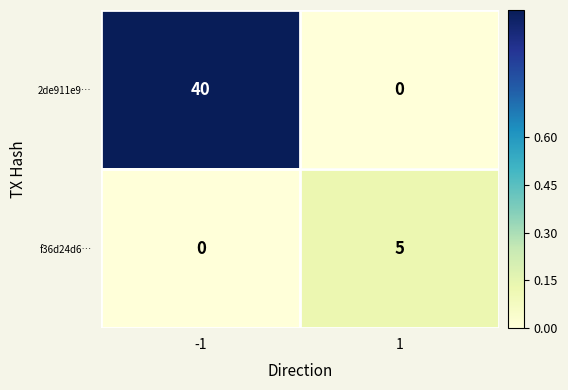

What is the total value across all series at -1?

40